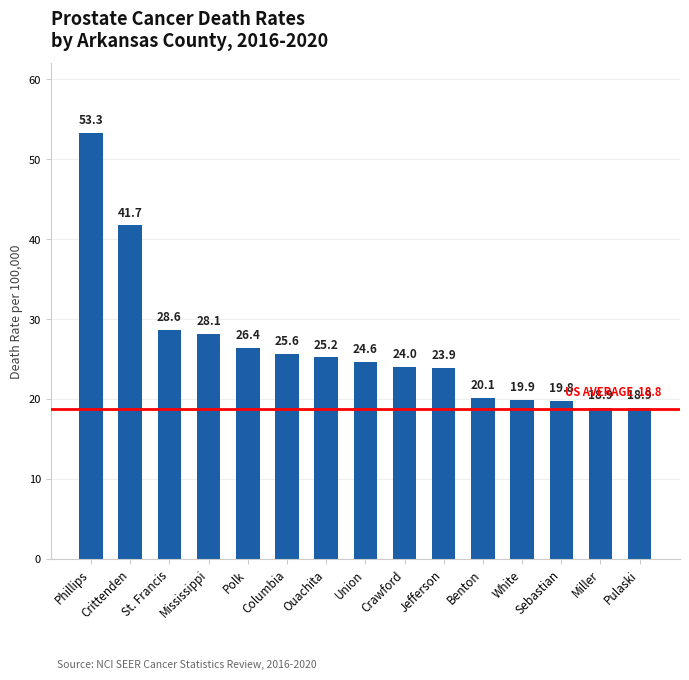

What is the minimum value shown in the chart?

18.9